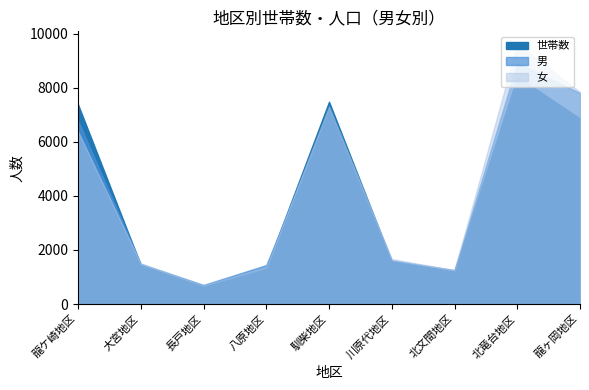

Which series changed the most between 北文間地区 and 北竜台地区?

女